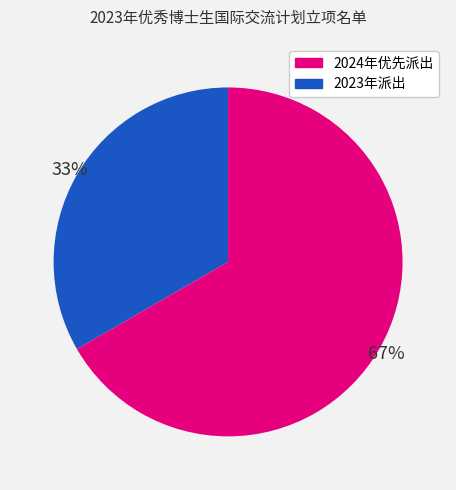

Does any single category account for the majority?

Yes